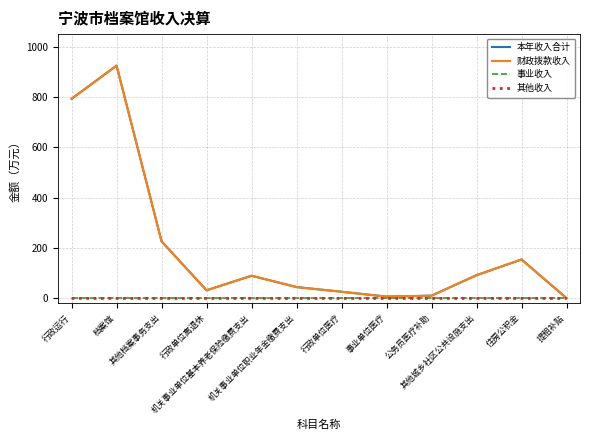

True or false: 本年收入合计 has a value of 924.9 at 档案馆.

True